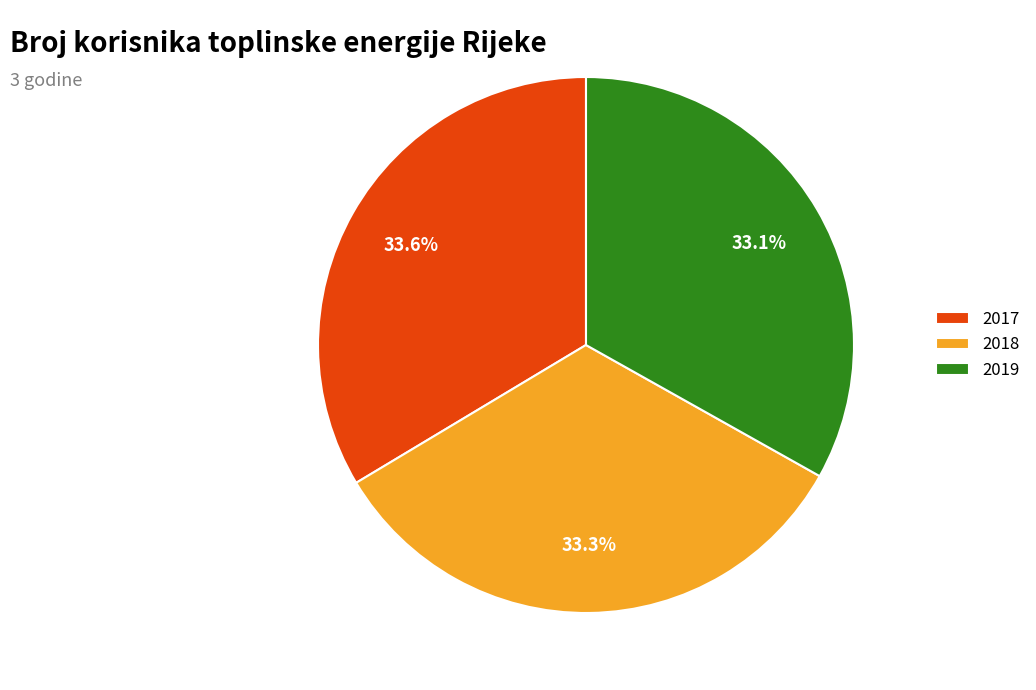

What is the ratio of the value at 2018 to the value at 2019?

1.0